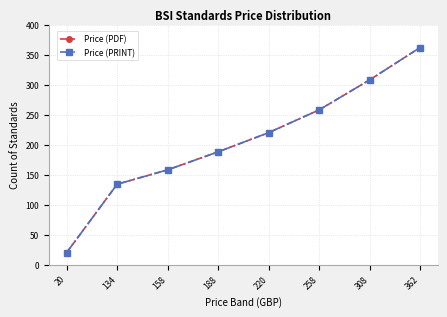

Is this an area chart (filled region under the line)?

No